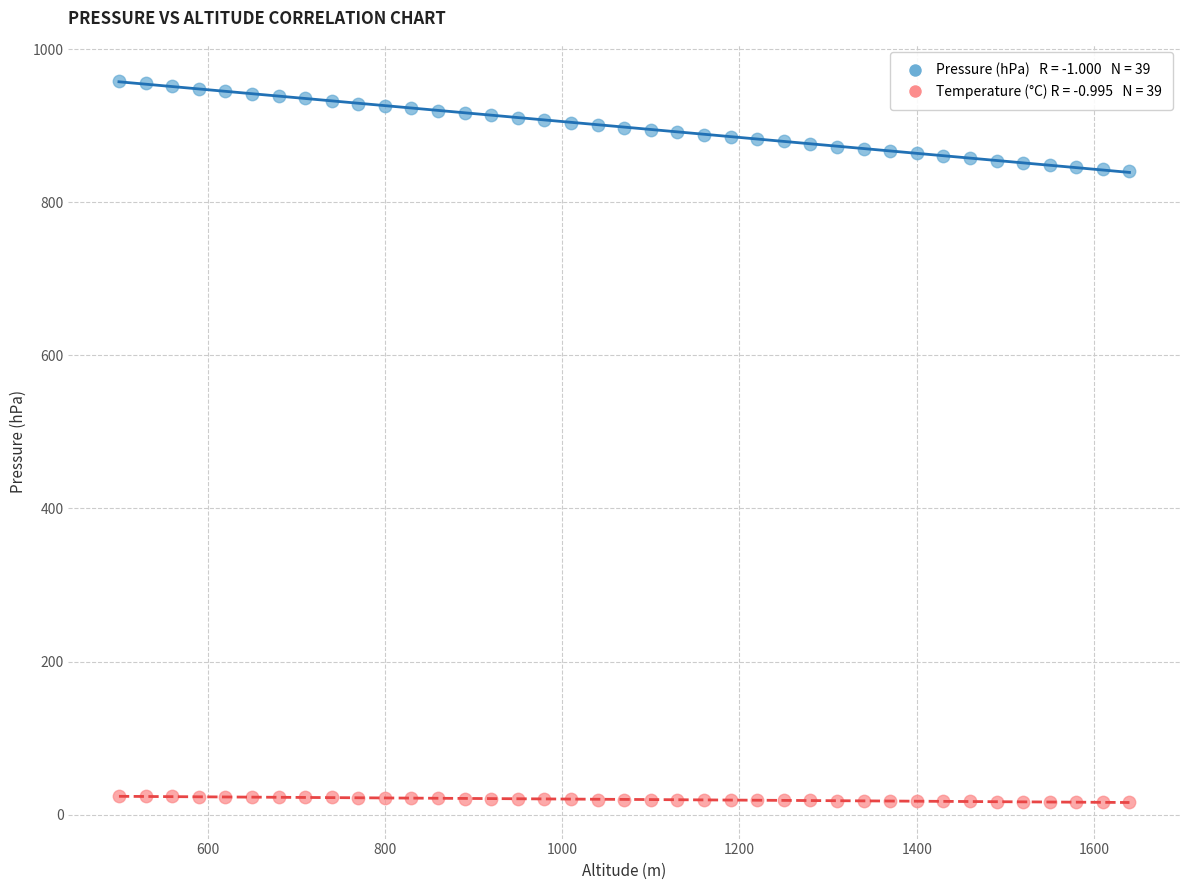

Across all data points, what is the range of X values (max minus min)?

1140.0